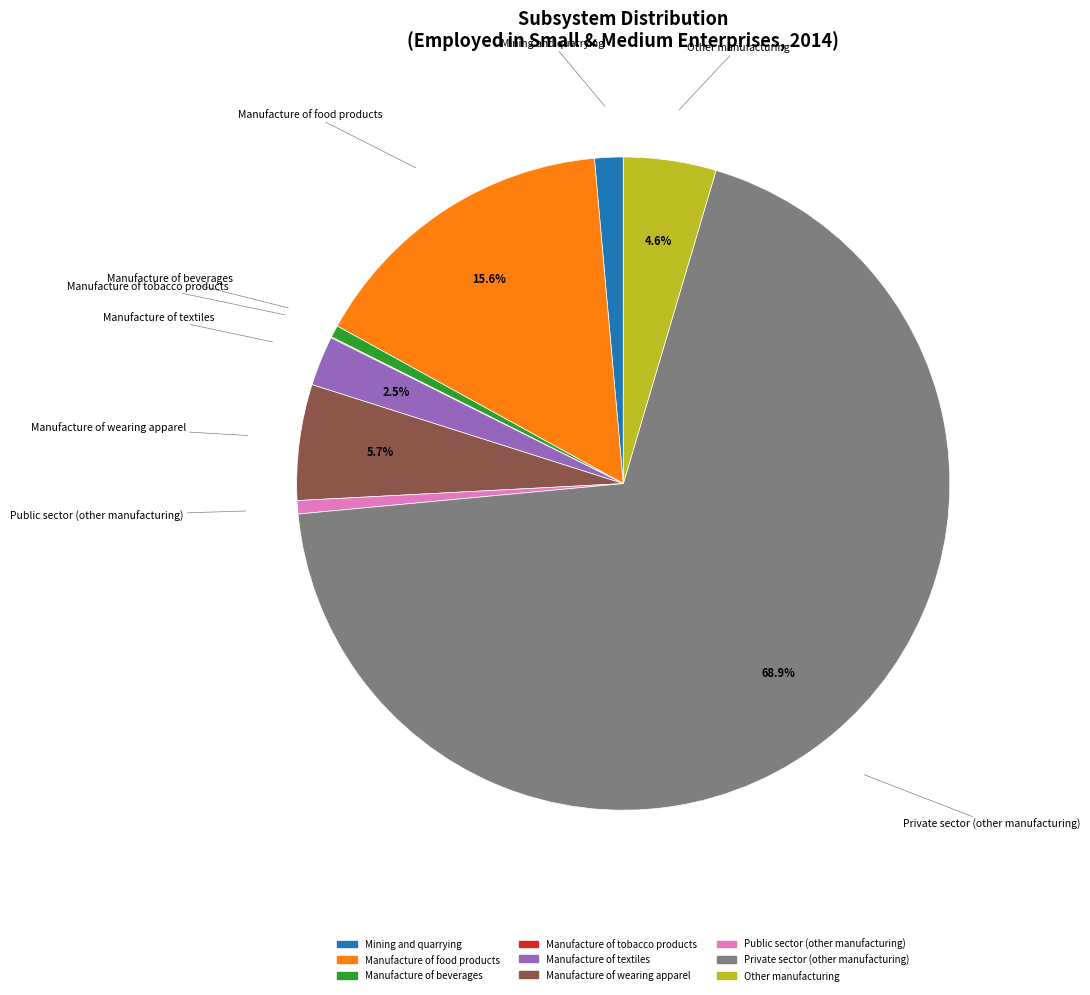

Does any single category account for the majority?

Yes